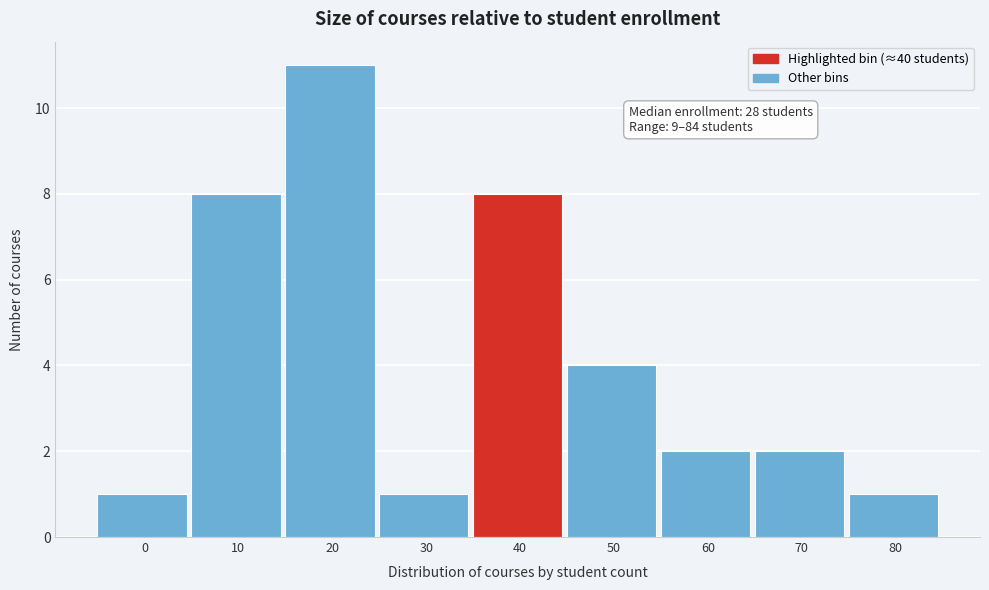

Reading right to left, list all the values displayed in this chart.

80=1	70=2	60=2	50=4	40=8	30=1	20=11	10=8	0=1